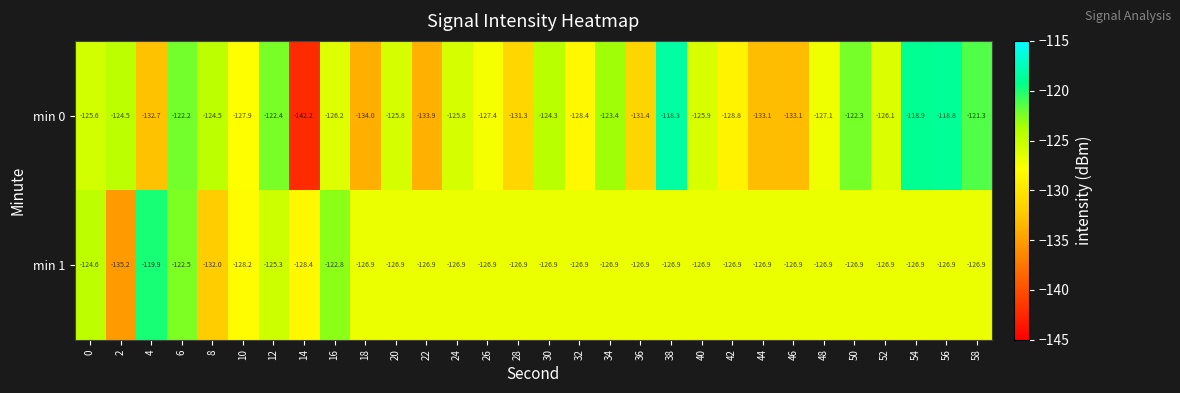

How many distinct data groups are displayed?

2